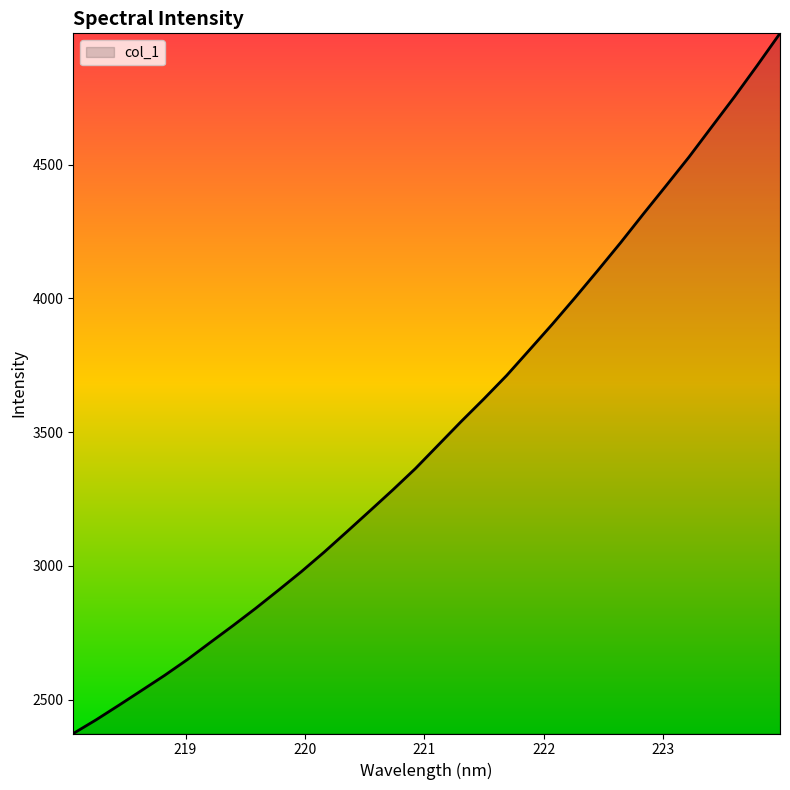

Does the chart display data point markers on the line(s)?

No